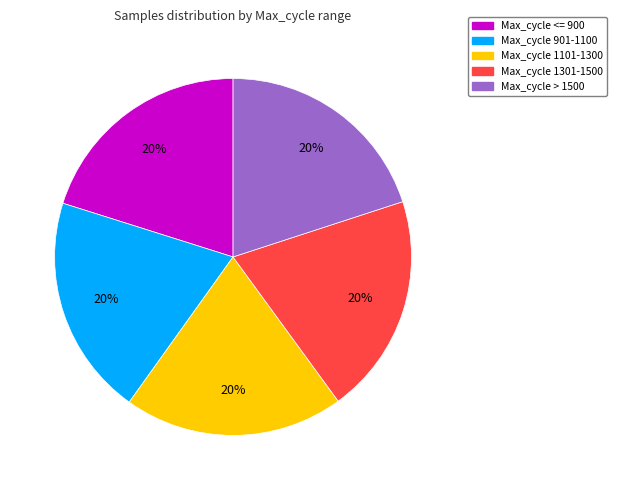

How many slices are in this pie chart?

5